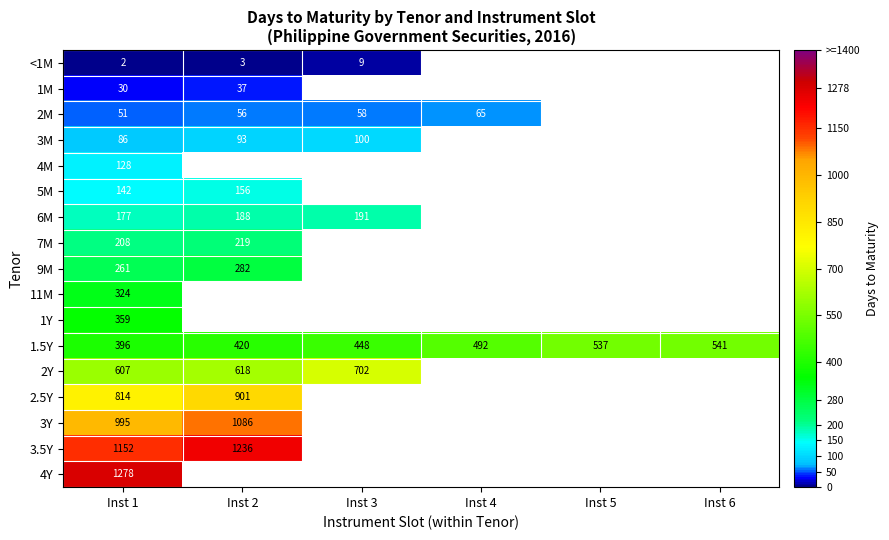

The value of 1Y at Inst 1 is 214.6. True or false?

False